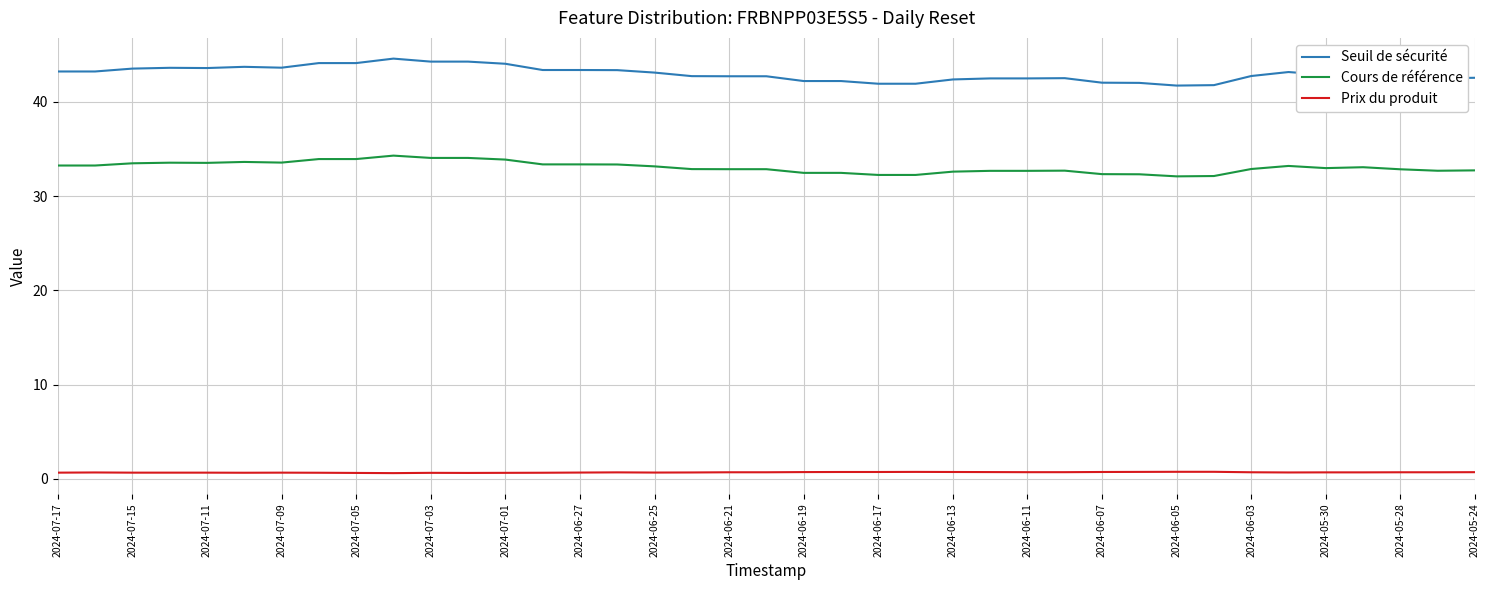

Which series has the widest spread of values?

Seuil de sécurité